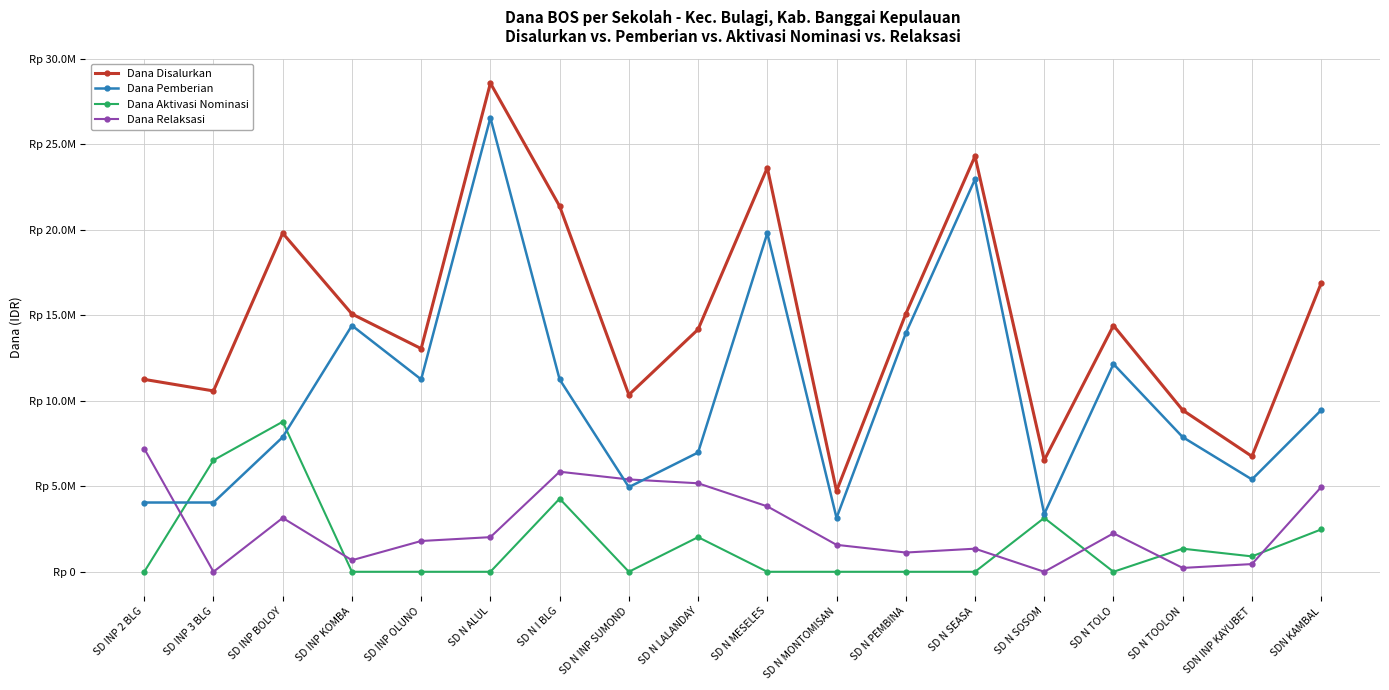

True or false: Dana Pemberian has a value of 12150000 at SD N TOLO.

True